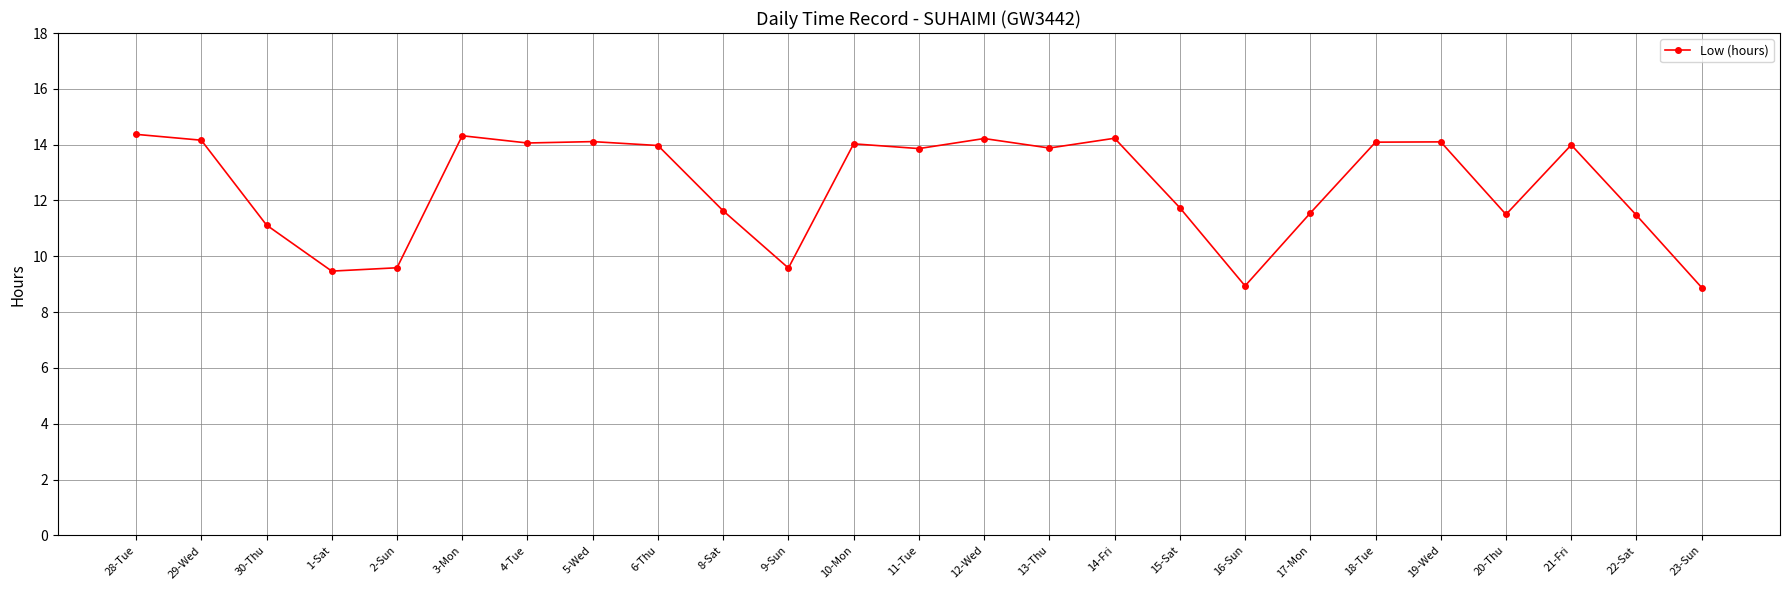

What is the maximum value shown in the chart?

14.4